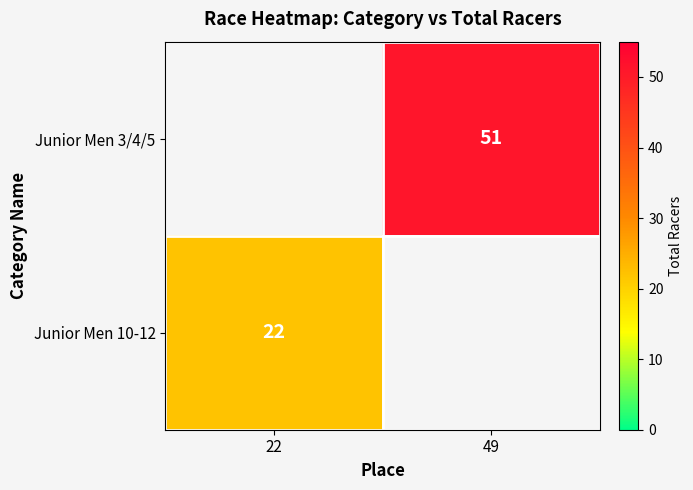

The Junior Men 3/4/5 series shows 89 at 49. True or false?

False